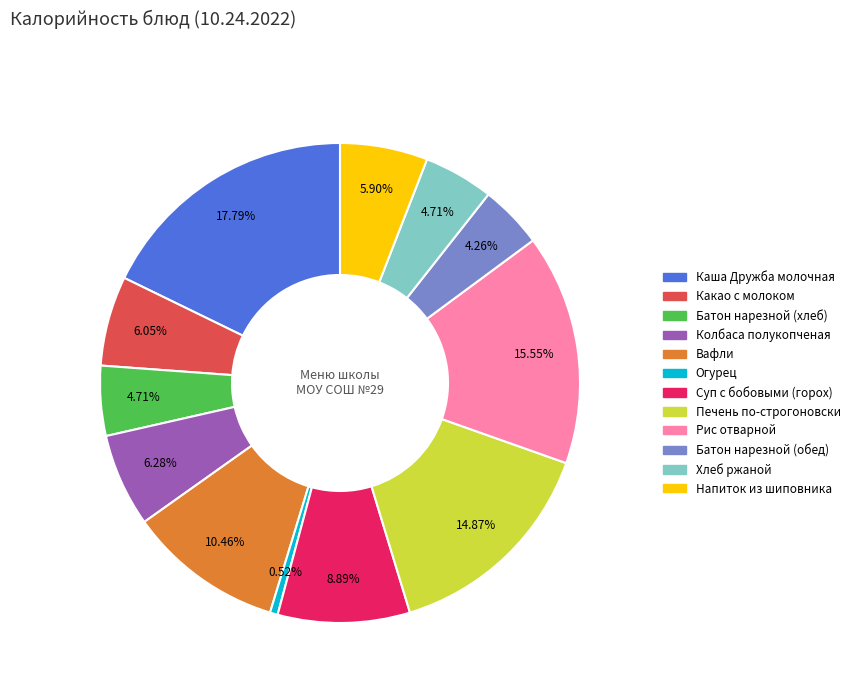

To the nearest percent, what is the difference between the largest and smallest slice percentages?

17%